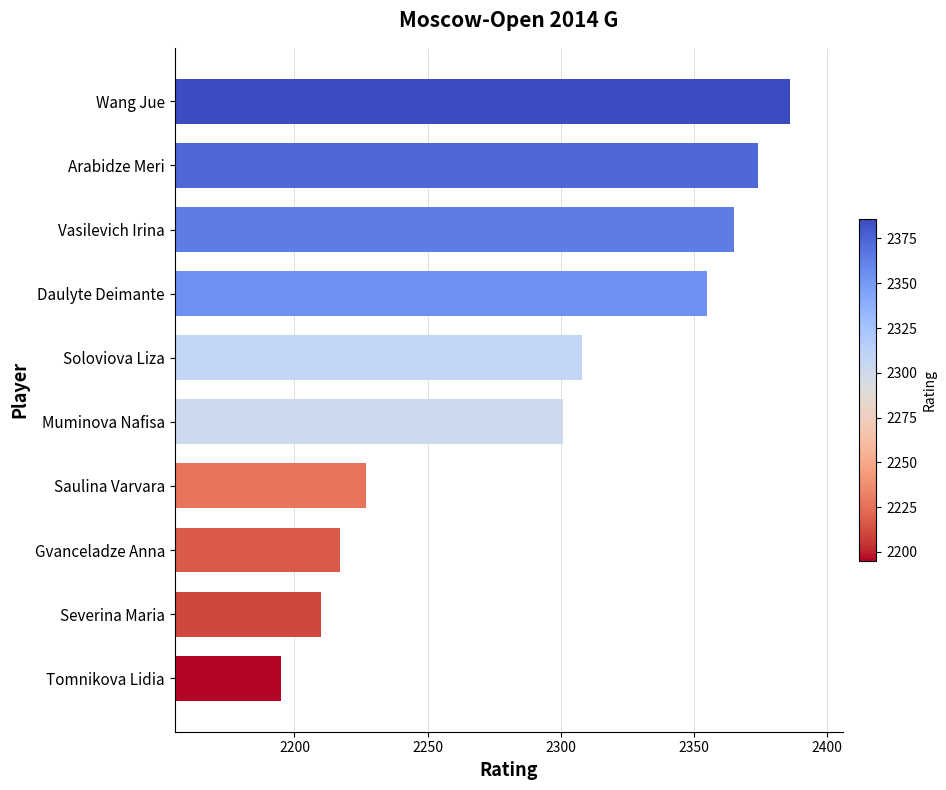

Which category has the lowest value across all series?

Tomnikova Lidia